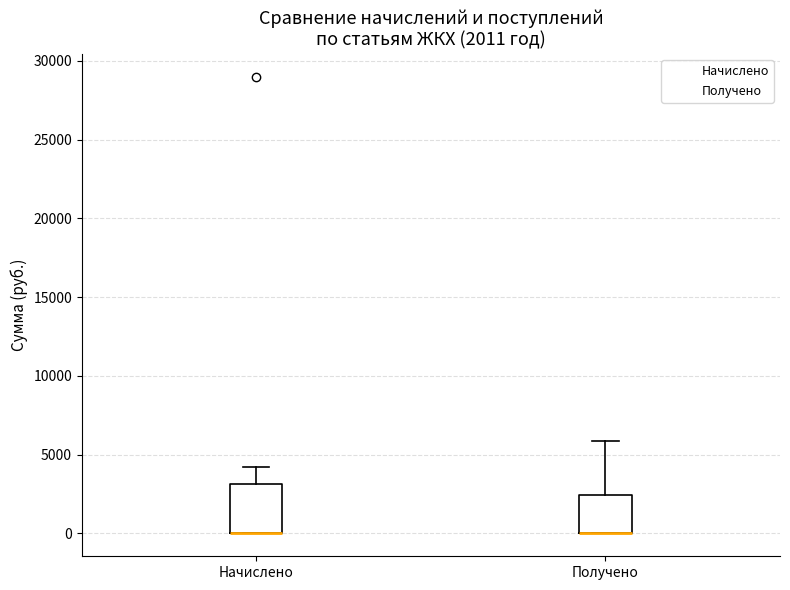

Comparing the boxes themselves (not the whiskers), which one is the tallest?

Начислено